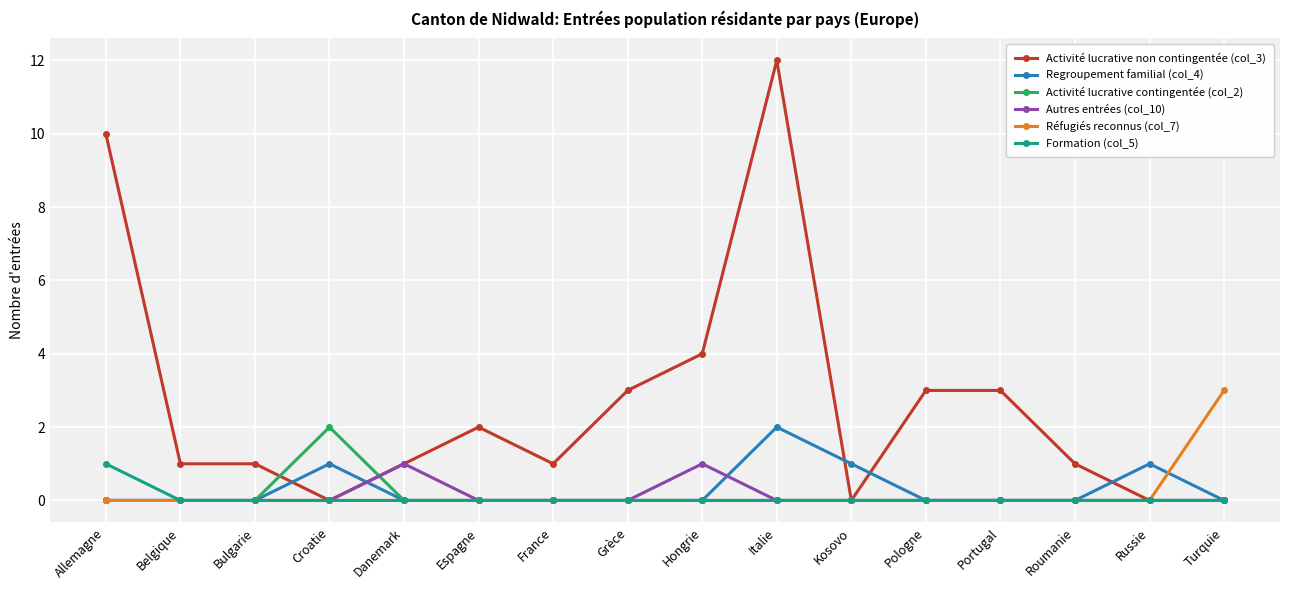

True or false: Activité lucrative non contingentée (col_3) has more than 1 points higher than both neighbors.

True